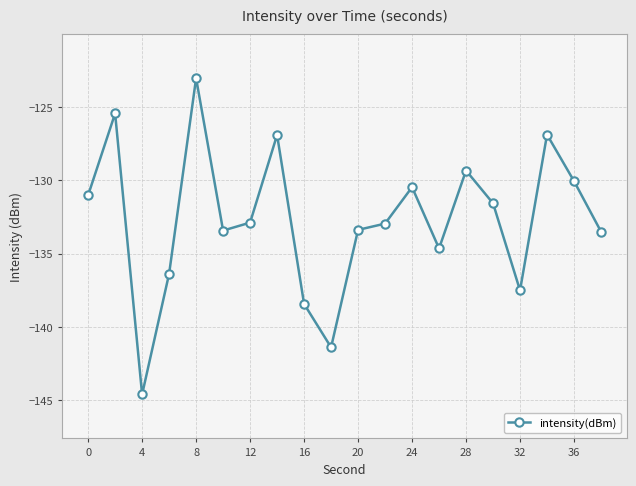

What is the average value?

-132.7